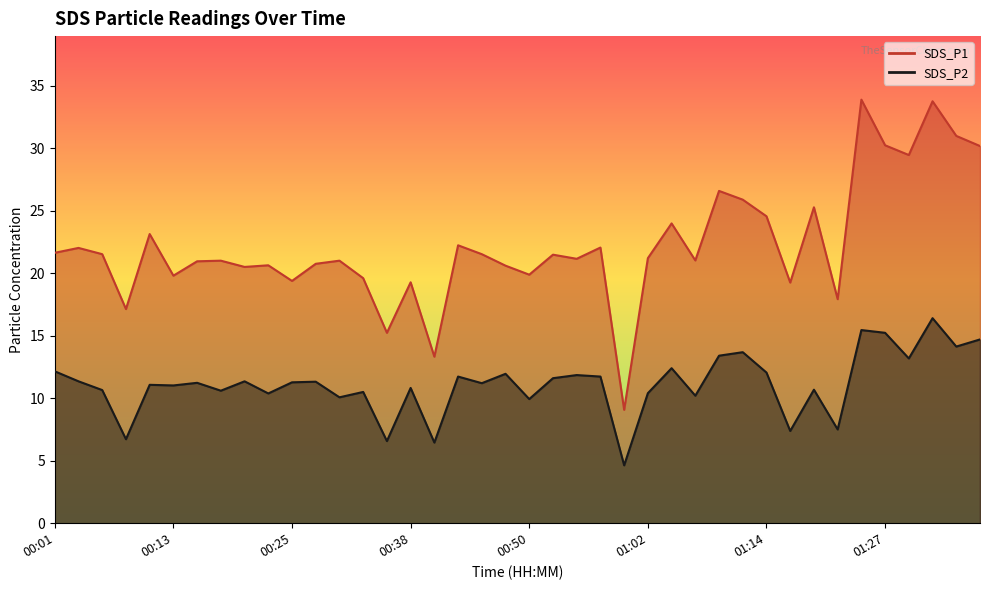

What is the difference between the maximum and minimum values in the SDS_P2 series?

11.8